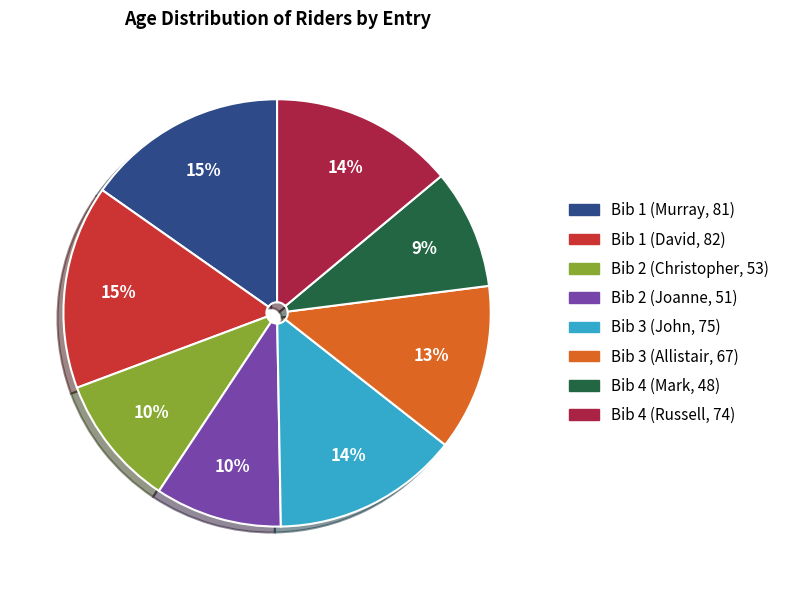

Combined, do Bib 2 (Christopher, 53) and Bib 3 (John, 75) account for over 50%?

No